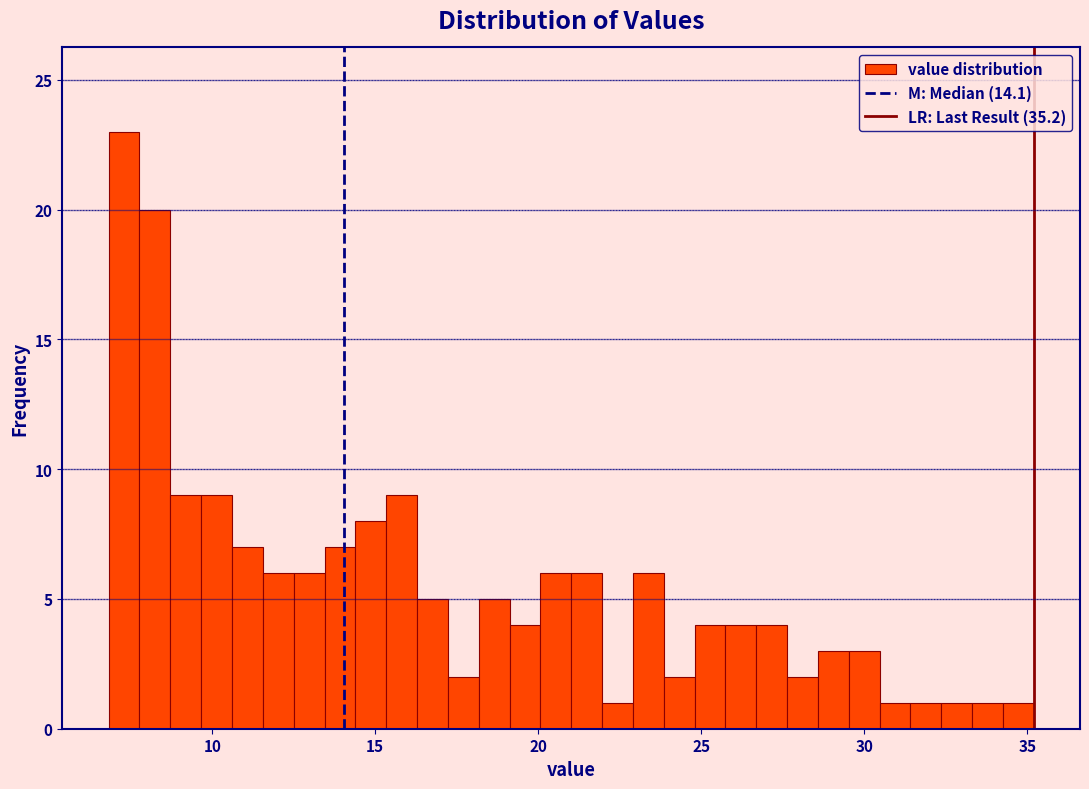

Read against the x-axis, roughly where is the centre of the tallest bar?

7.5